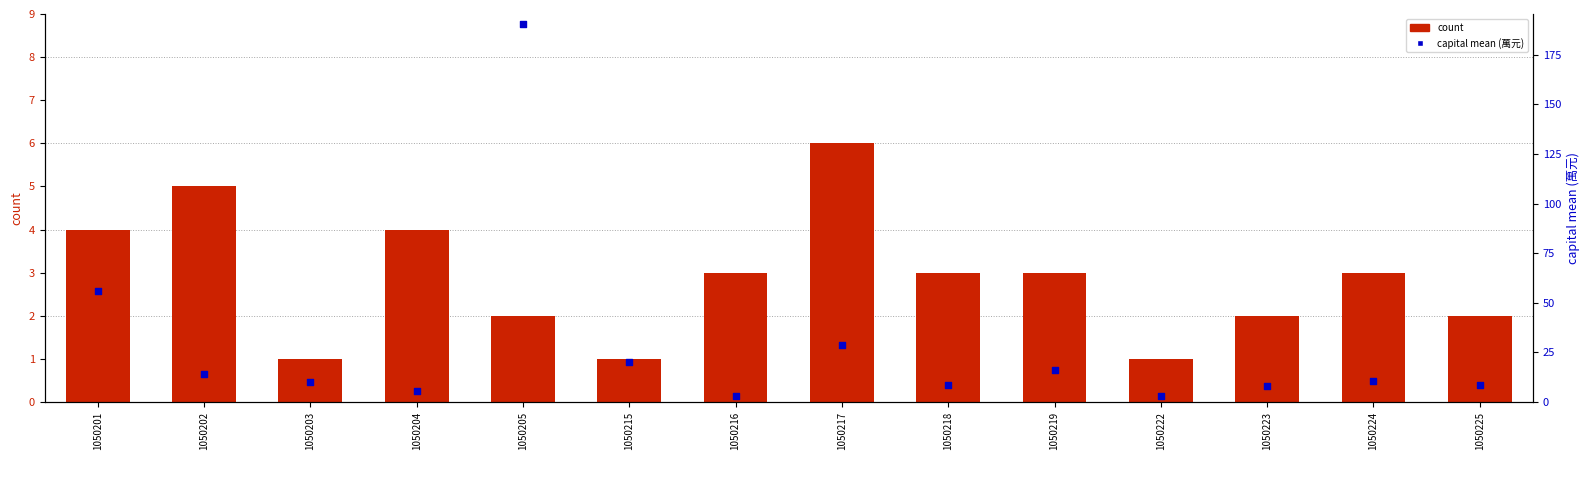

Which series has the largest total across all categories?

capital mean (萬元)